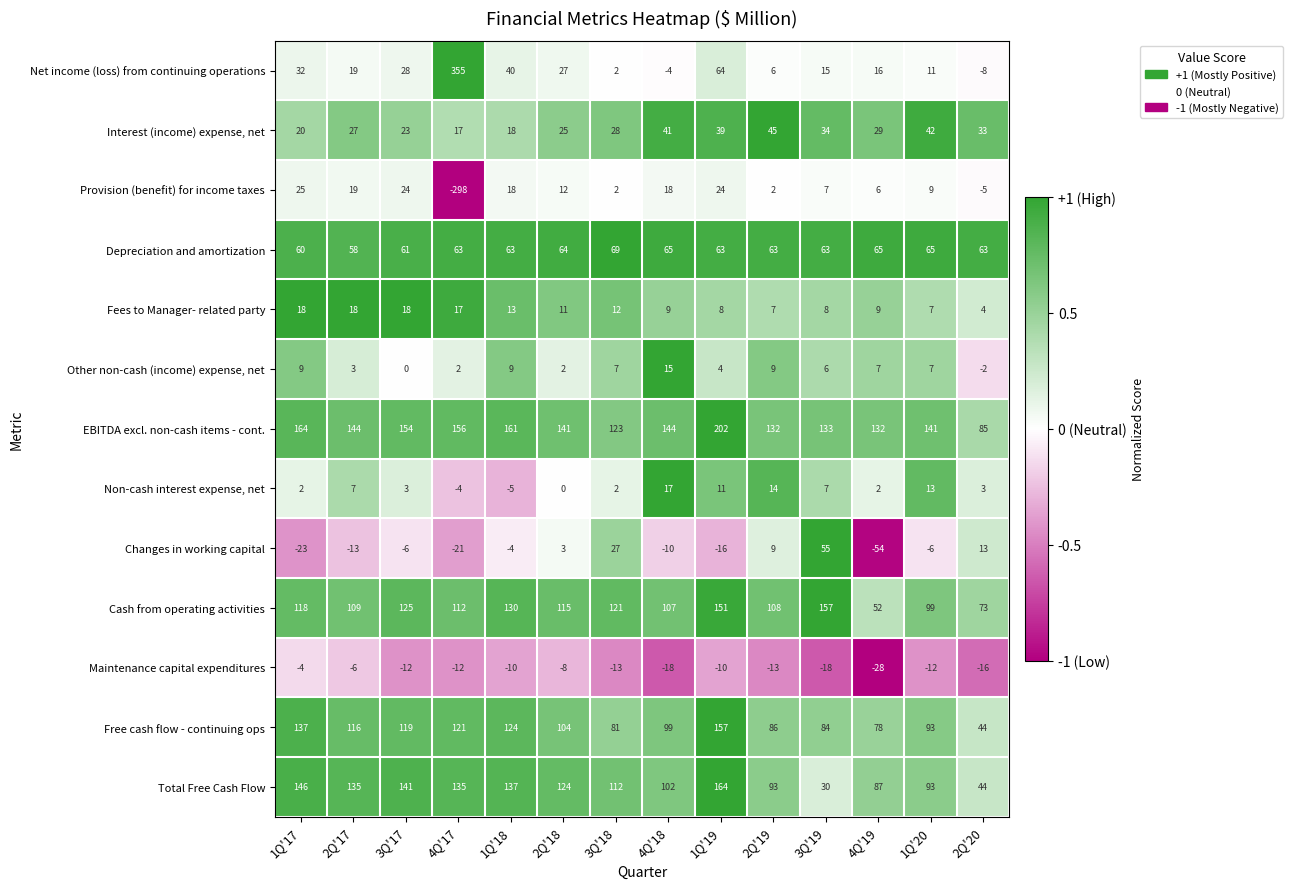

What is the sum of the Cash from operating activities values at 3Q'17 and 4Q'17?

237